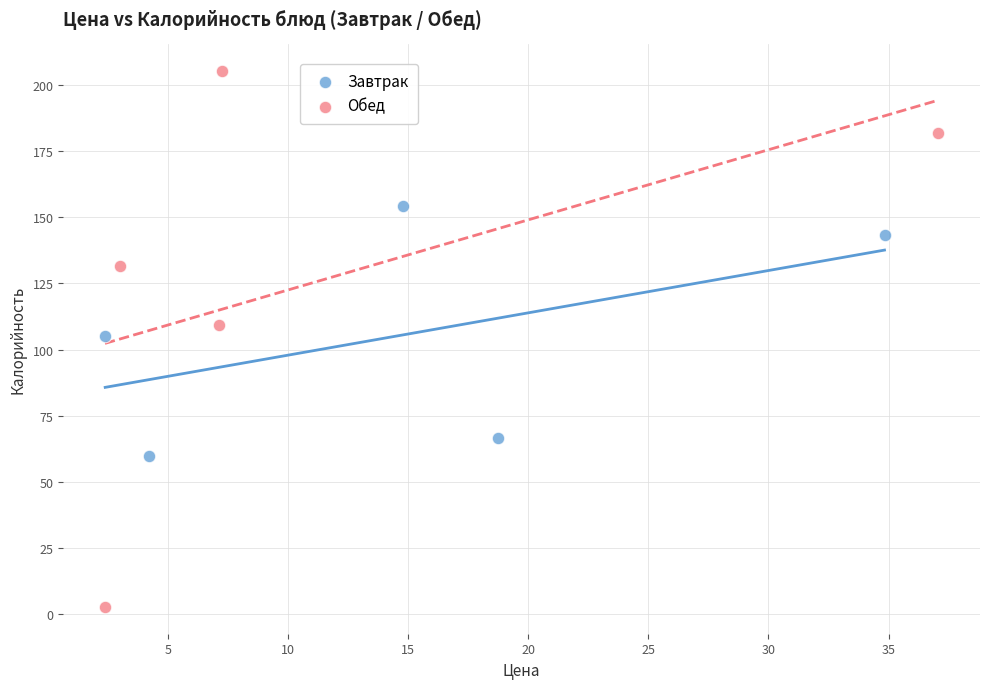

What are all the series names shown in the legend?

Завтрак, Обед